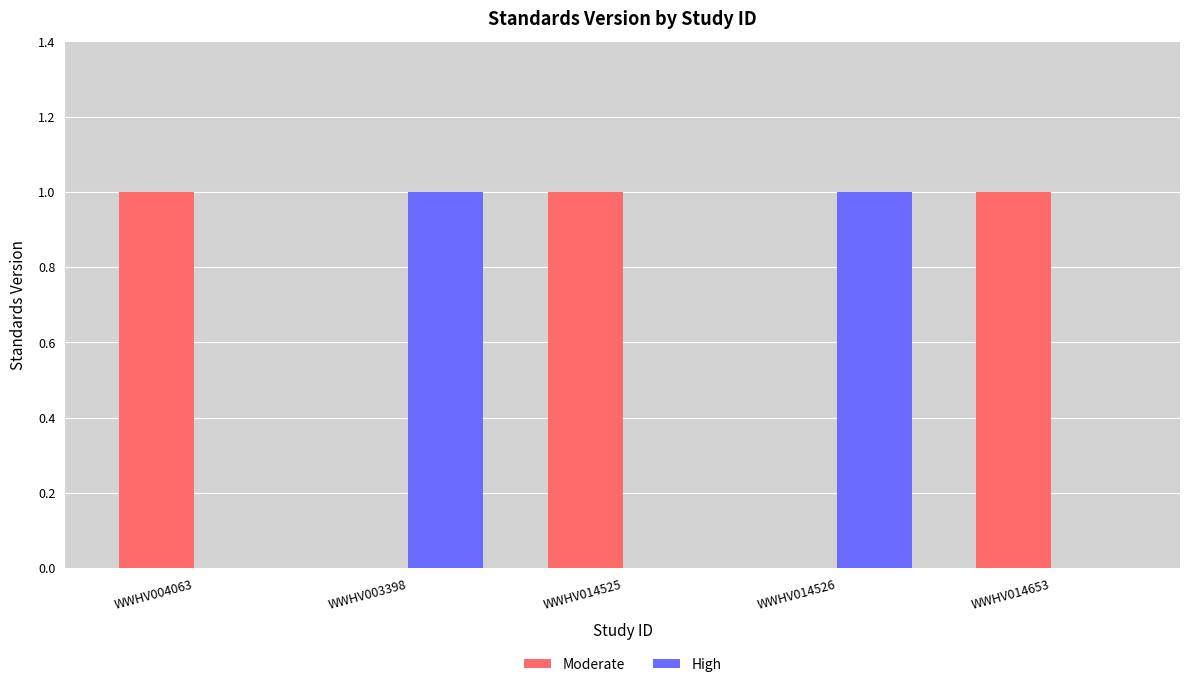

What is the greatest value displayed?

1